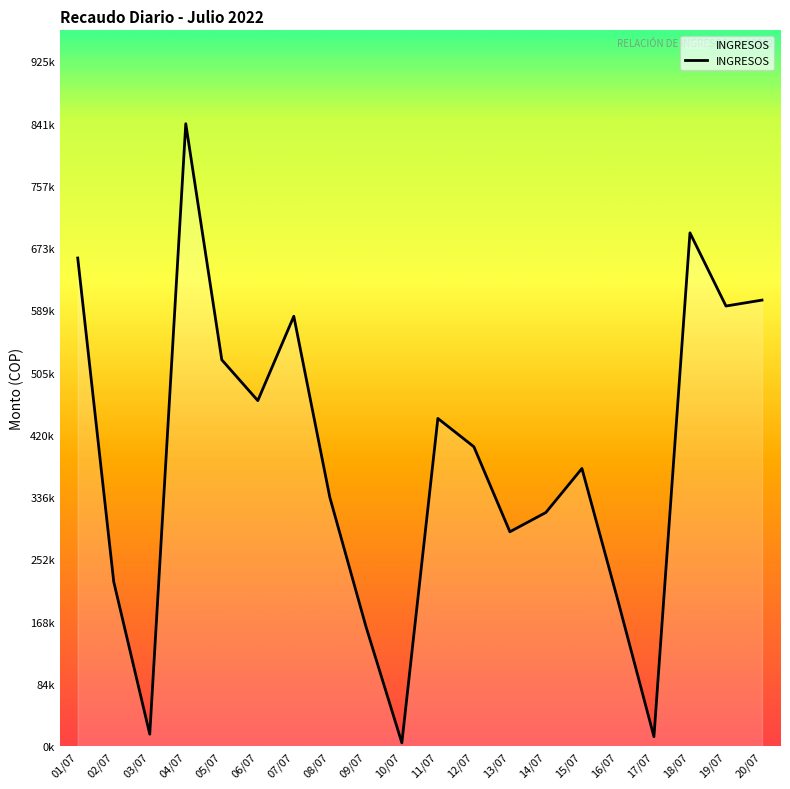

Is this an area chart (filled region under the line)?

Yes